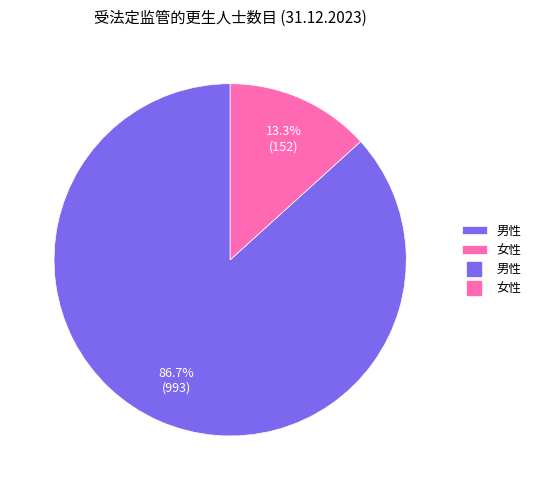

Is there any slice that represents more than half of the pie?

Yes